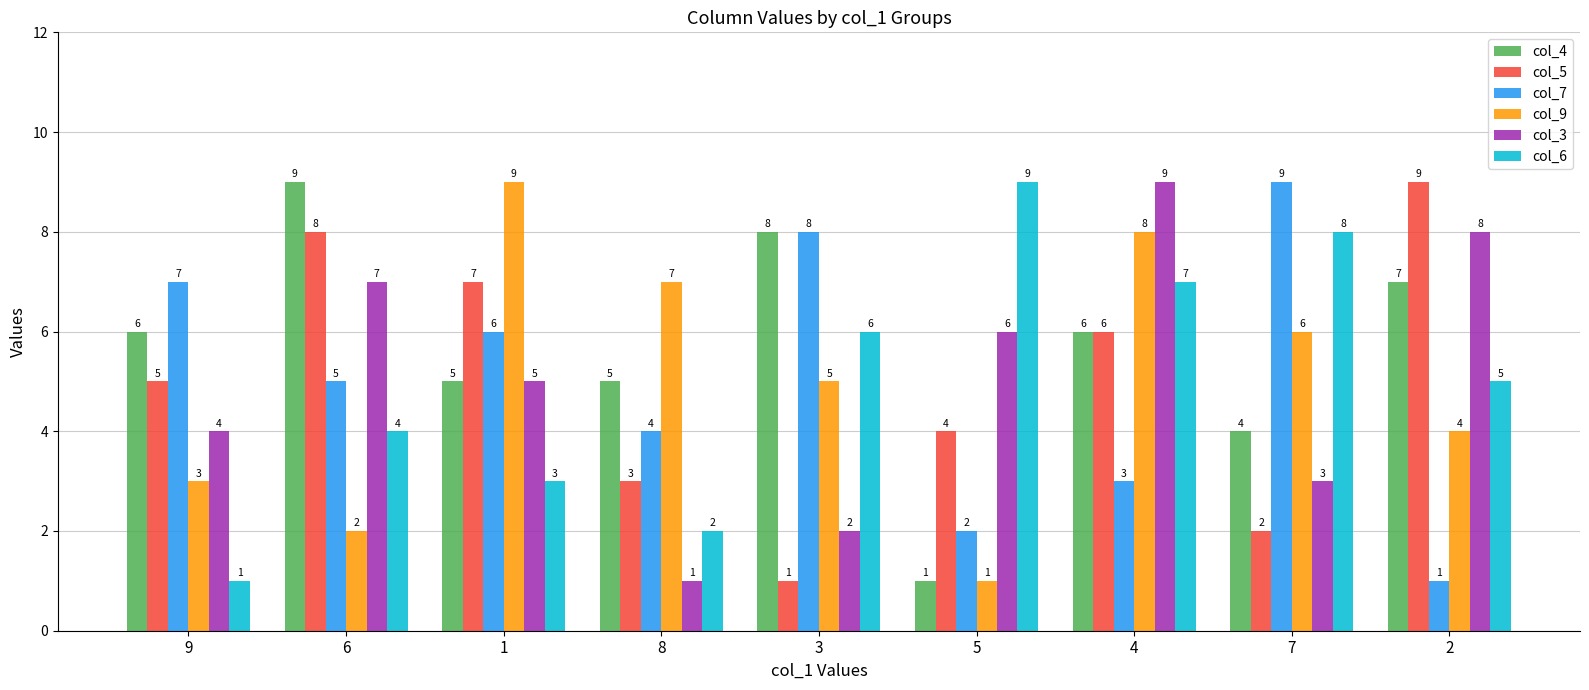

Are the bars horizontal?

No